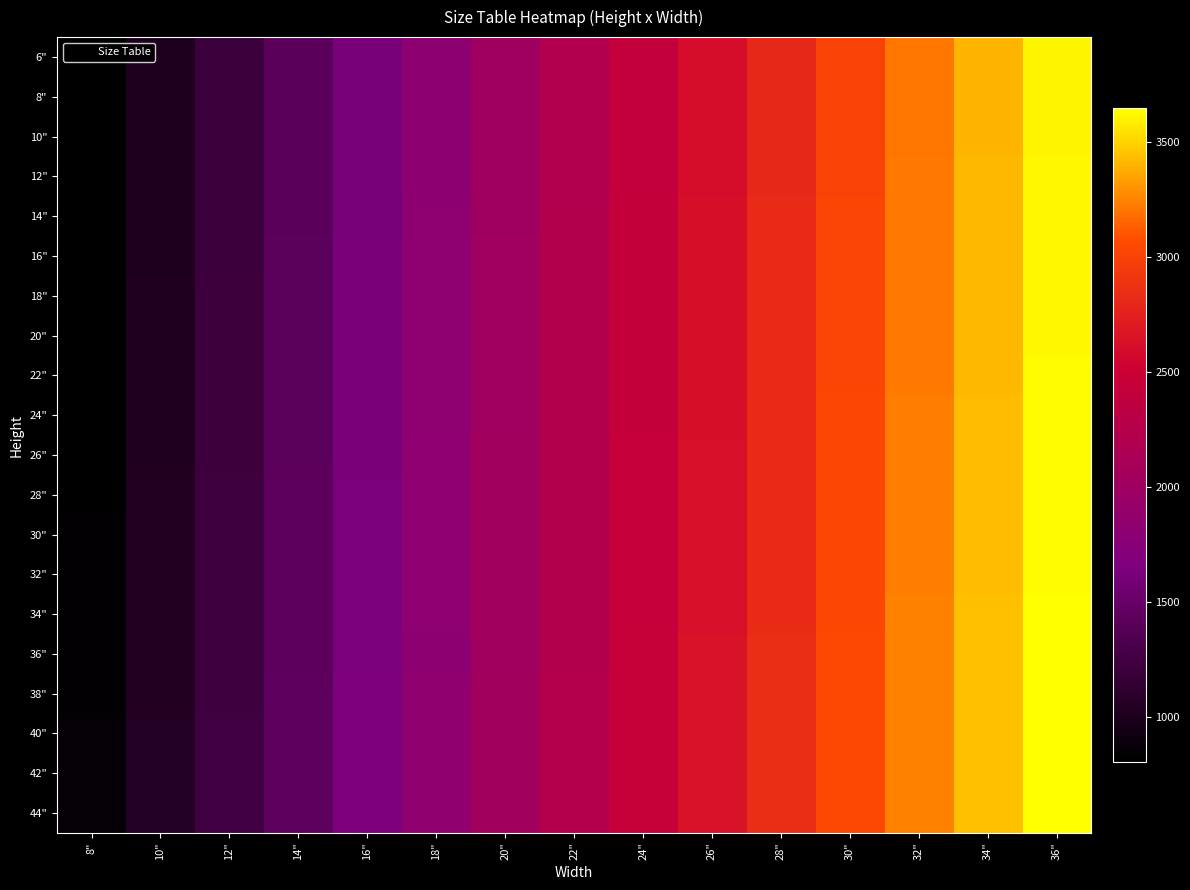

At which category does the chart reach its minimum across all series?

8"